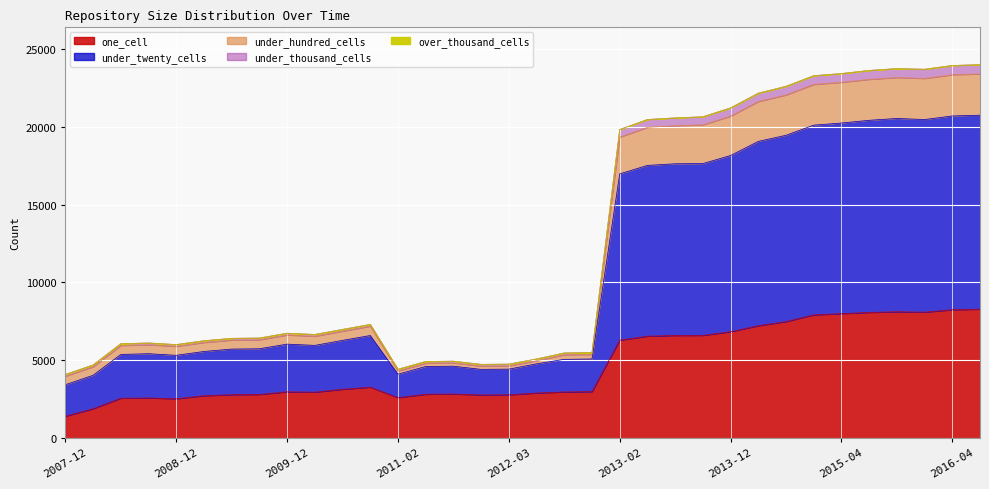

What is the difference between the highest and lowest values at 2013-05-21?

10988